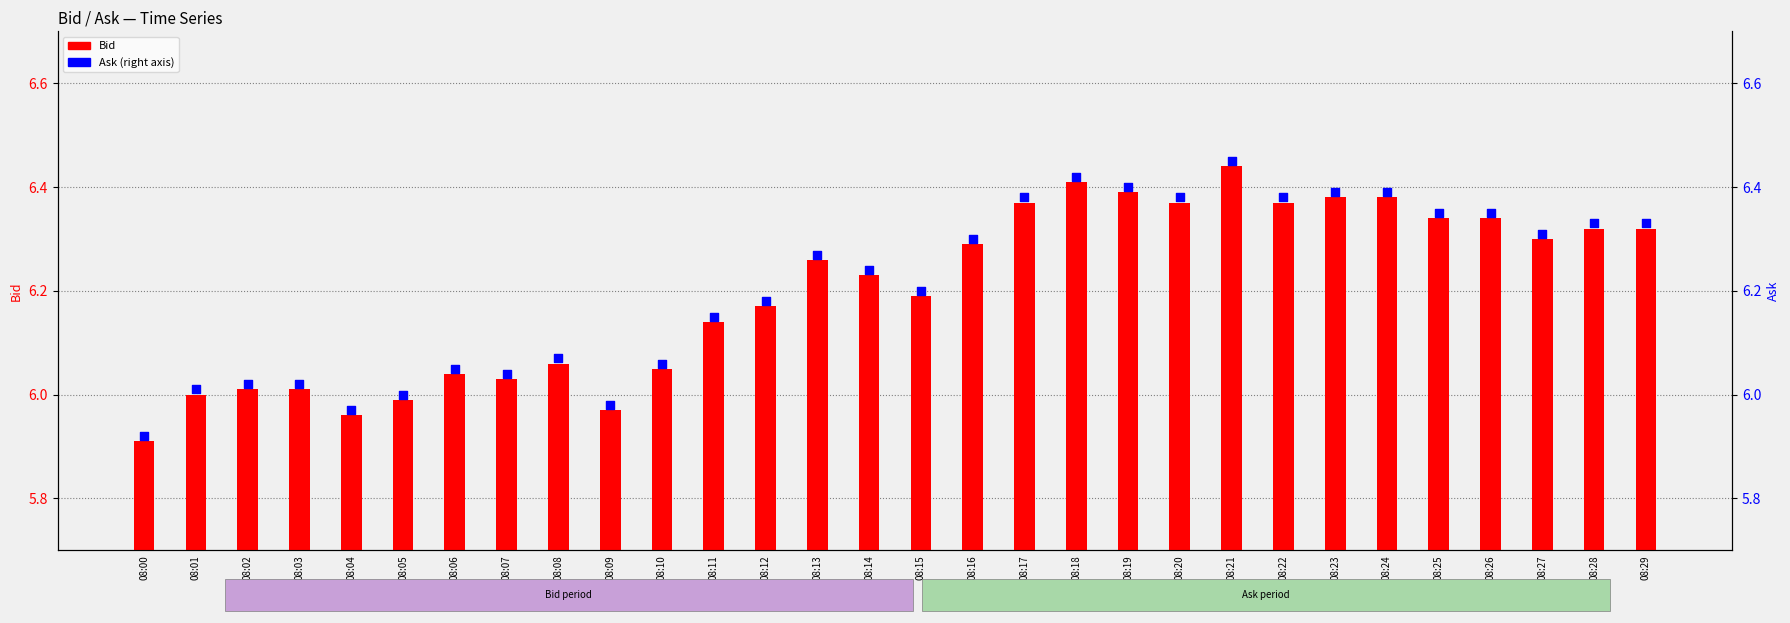

At how many categories does at least one series exceed 6?

26